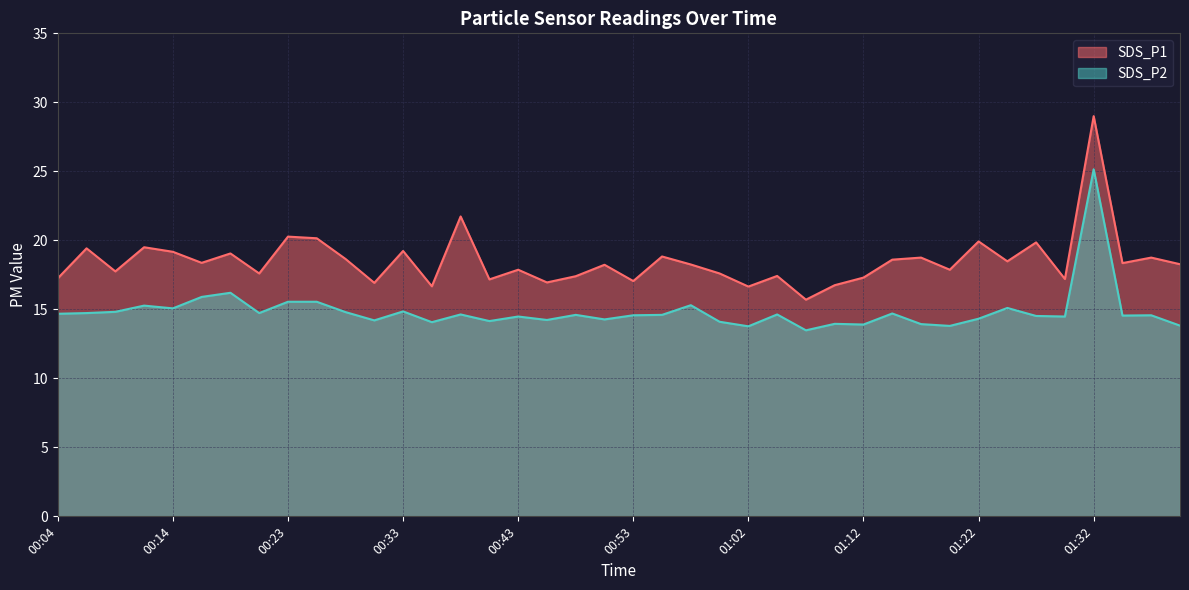

What is the difference between the second highest and minimum values in the SDS_P1 series?

6.0